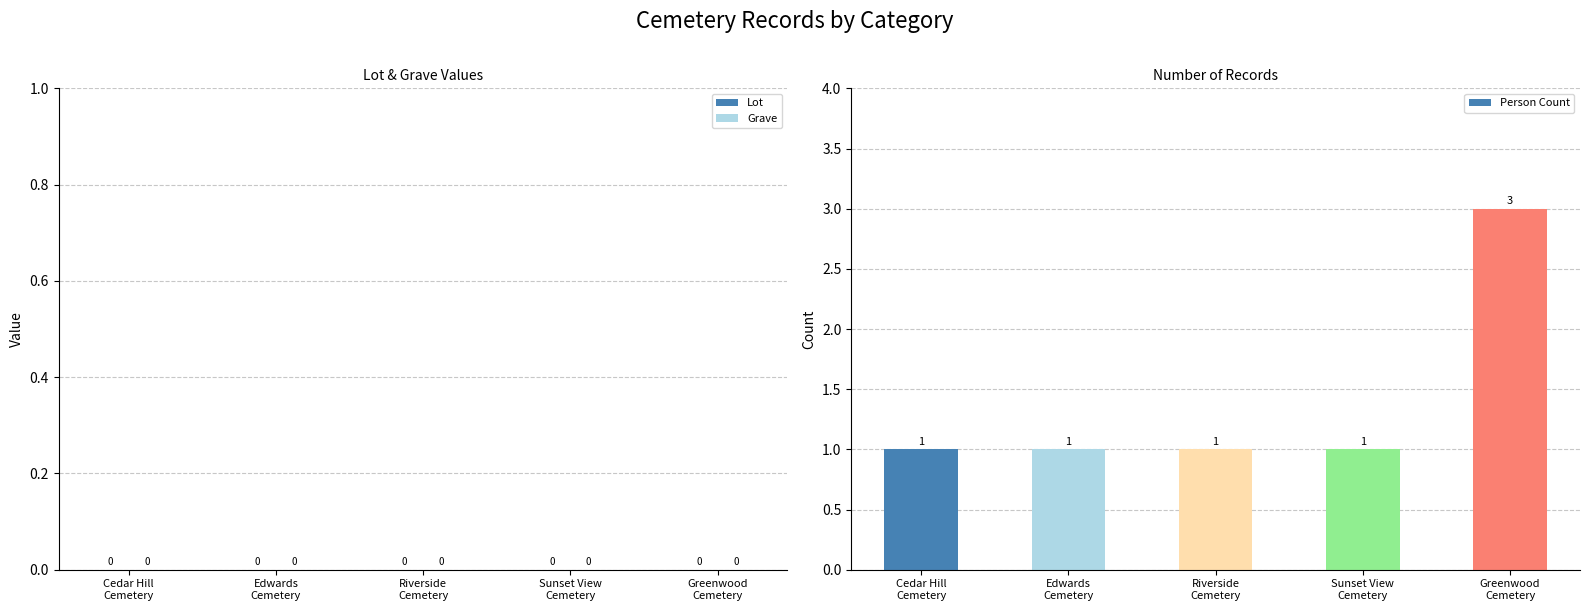

How many values exceed 1?

1